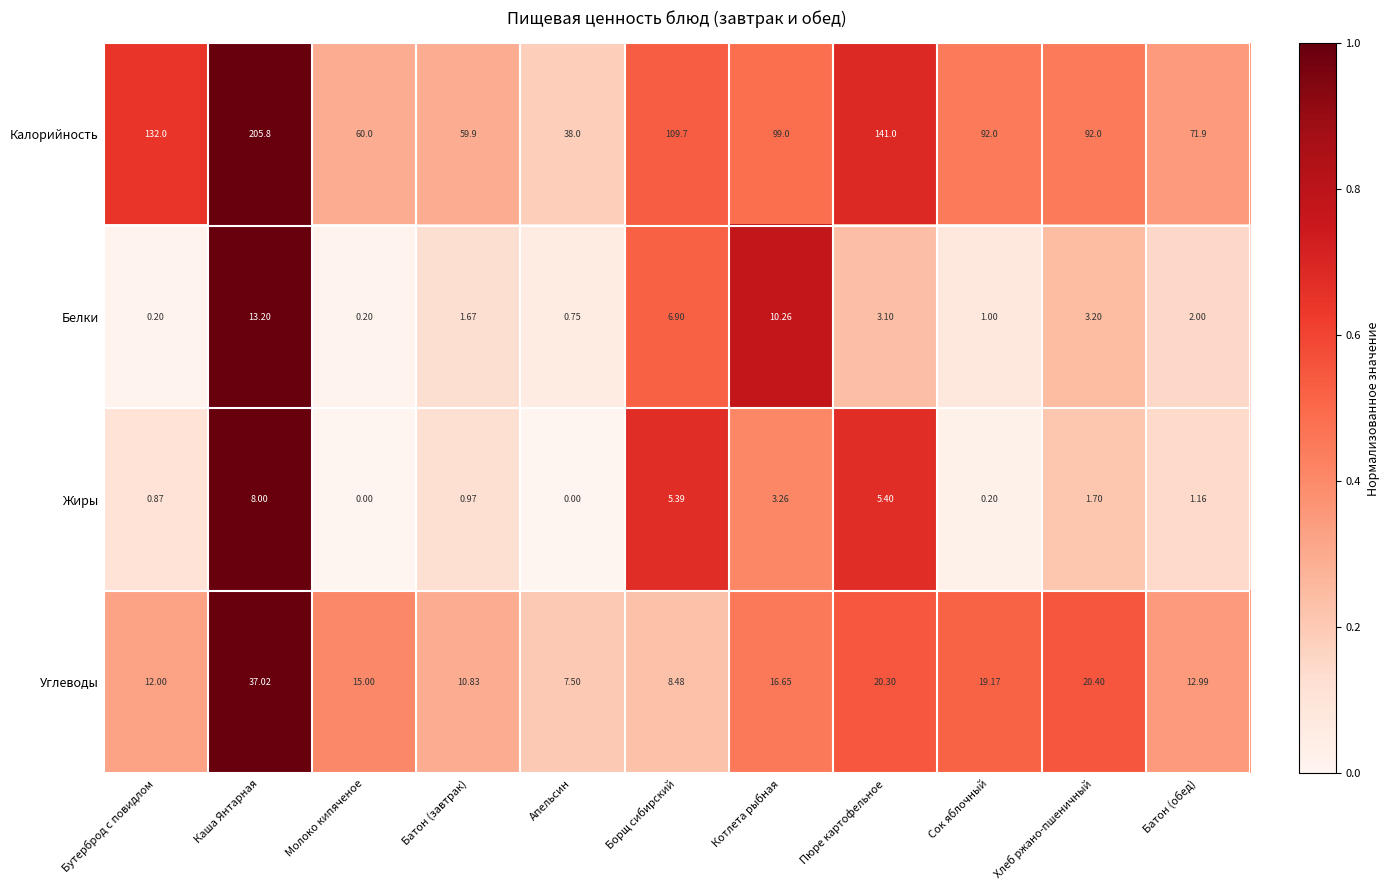

Rank the series at Каша Янтарная from highest to lowest value.

Калорийность, Углеводы, Белки, Жиры